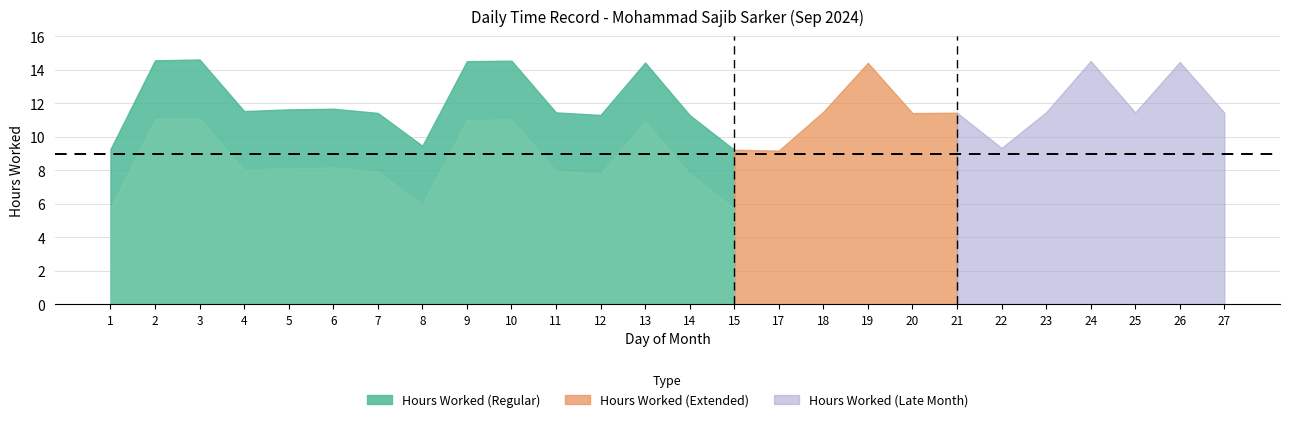

Does the chart have visible grid lines?

Yes